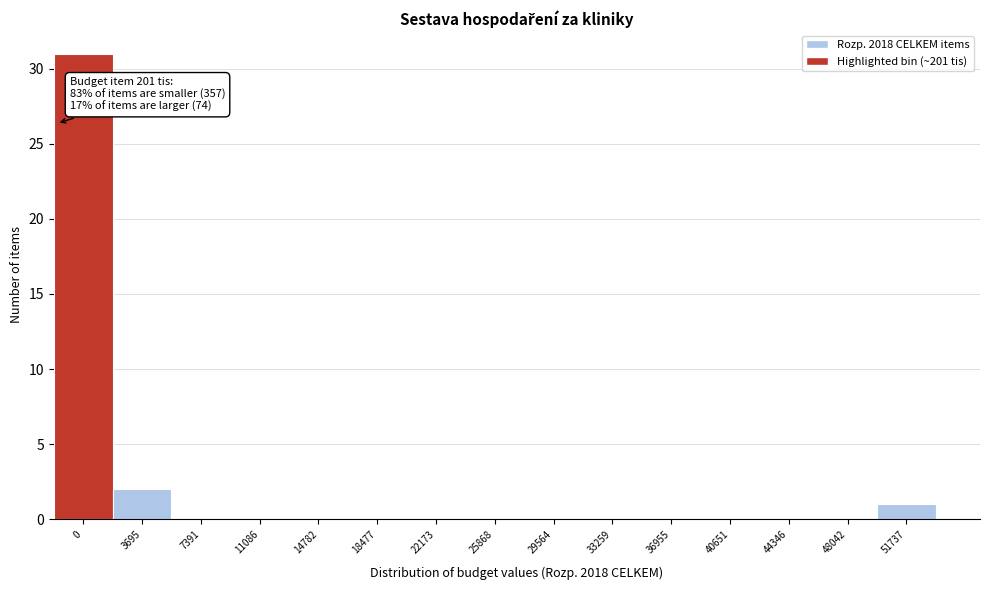

Reading left to right, extract all data points from this chart.

0=31	3695=2	7391=0	11086=0	14782=0	18477=0	22173=0	25868=0	29564=0	33259=0	36955=0	40651=0	44346=0	48042=0	51737=1